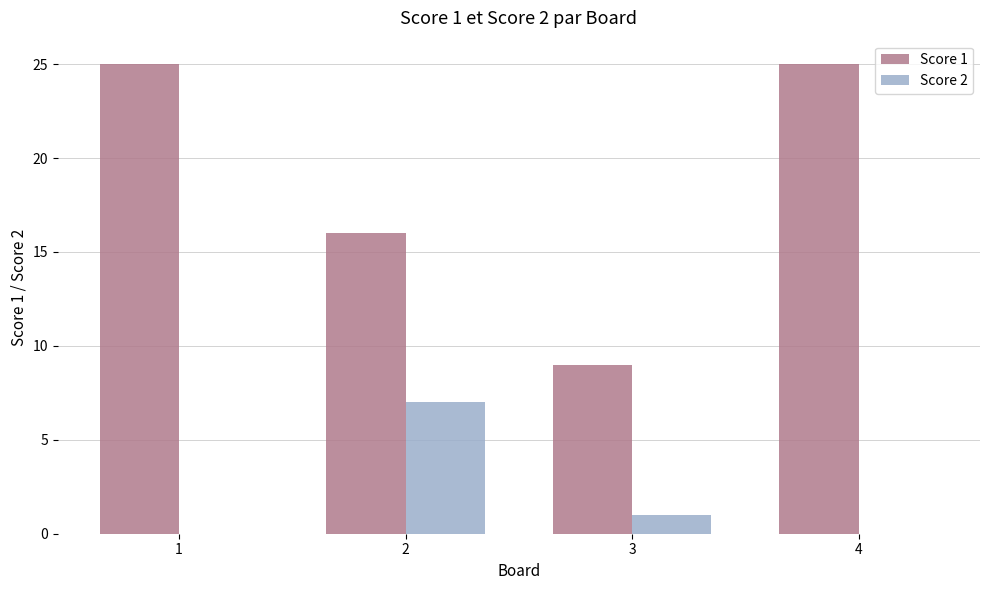

What are all the series names shown in the legend?

Score 1, Score 2